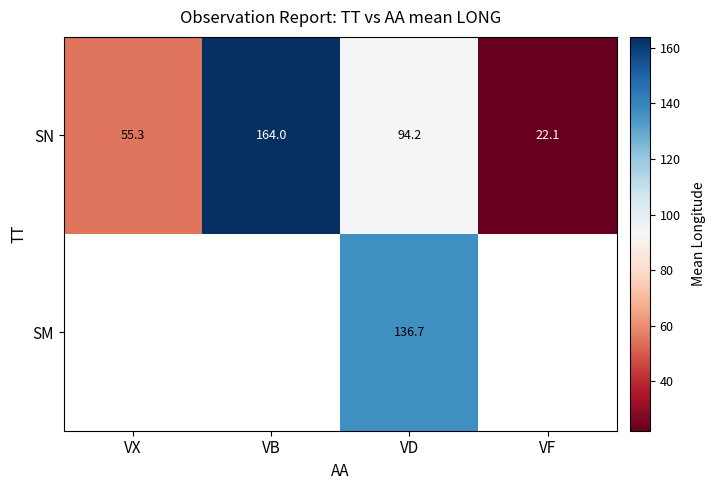

At which label does SN first exceed 94?

VB